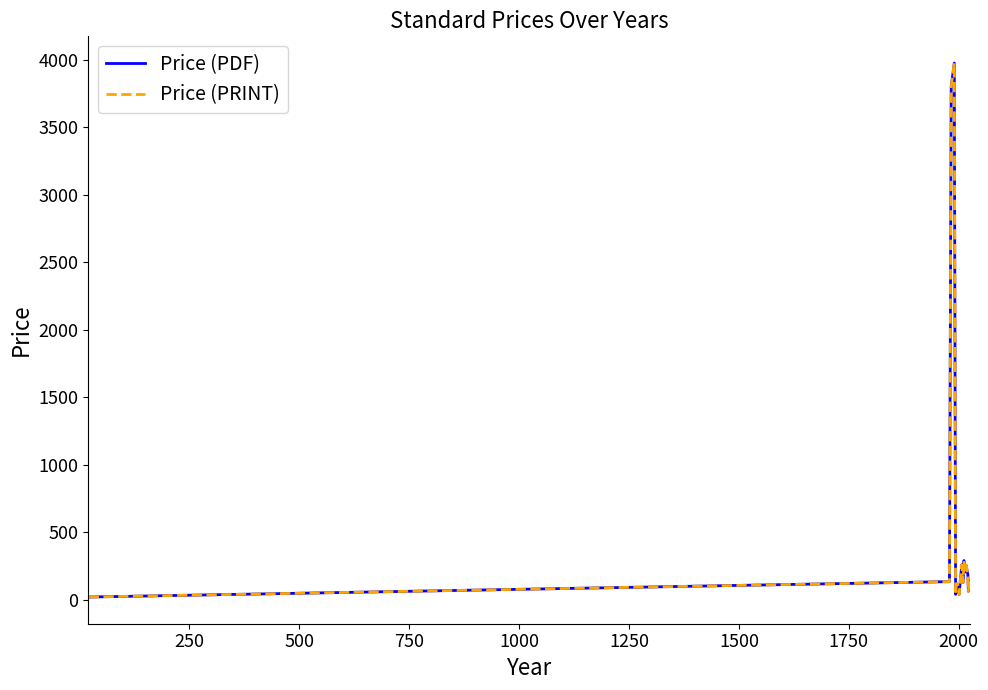

What is the smallest value displayed?

20.0